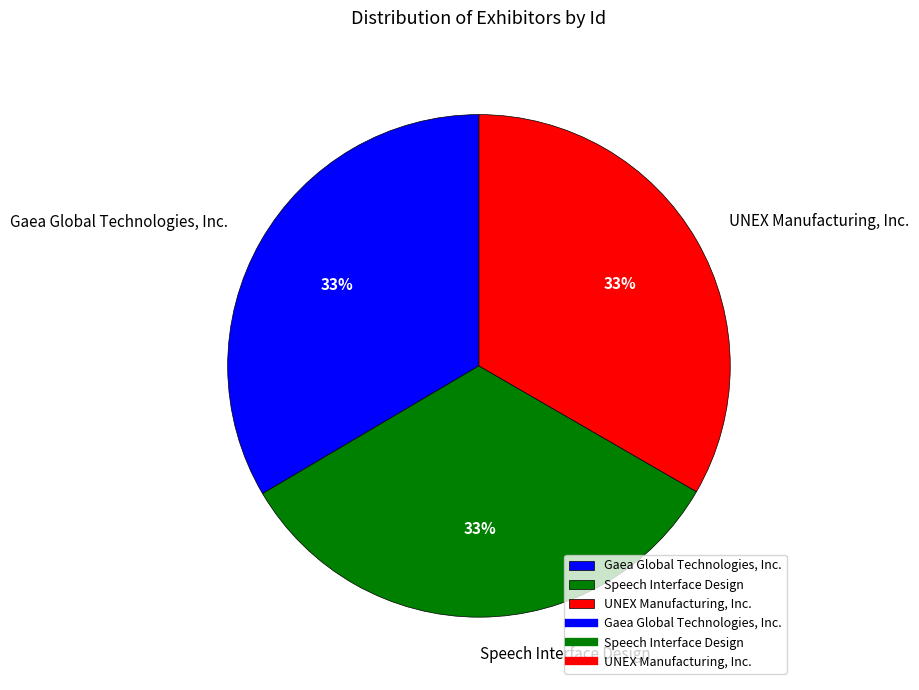

To the nearest percent, what percentage of the pie is Speech Interface Design?

33%